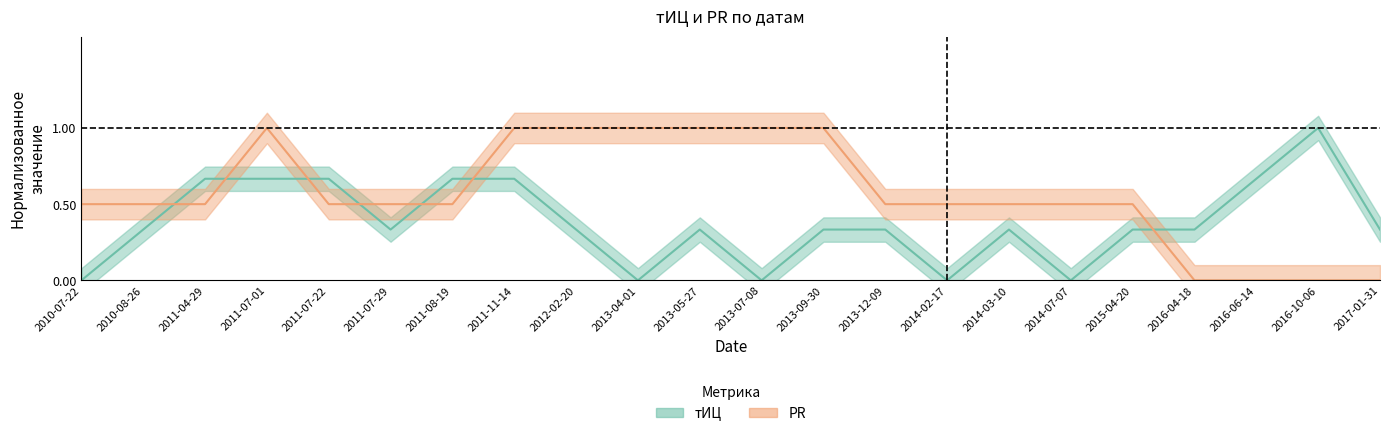

What is the total value across all series at 2014-03-10?

0.8